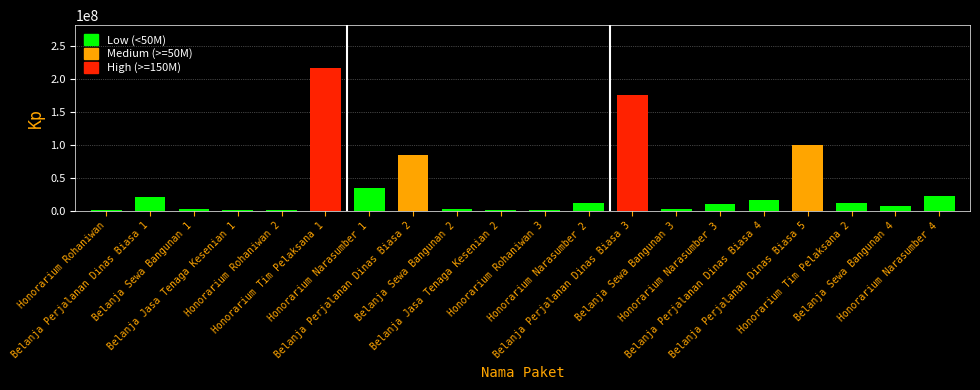

How many data points does each series have?

20